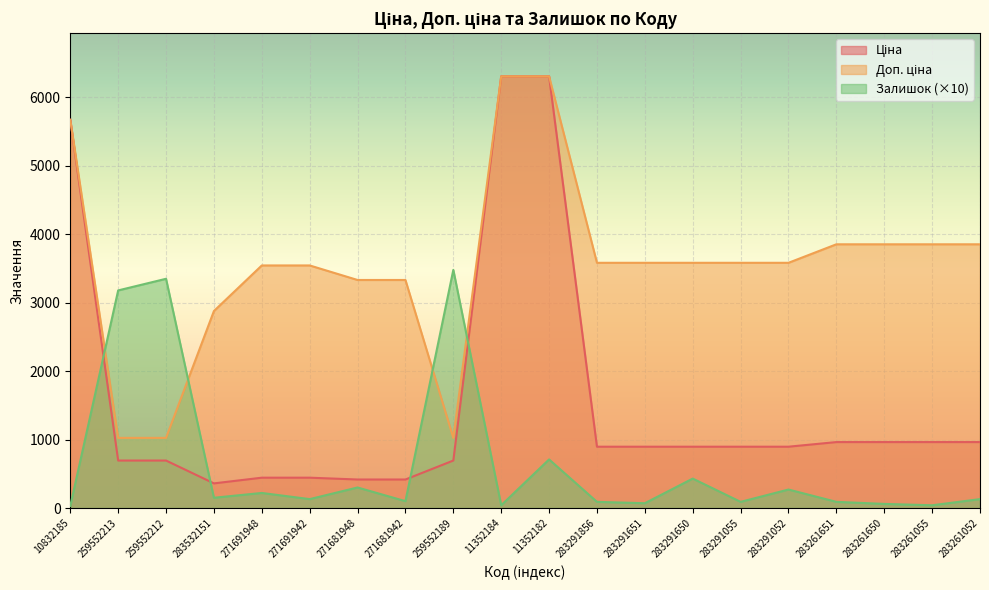

At 271691942, list the series in order from largest to smallest.

Доп. ціна, Ціна, Залишок